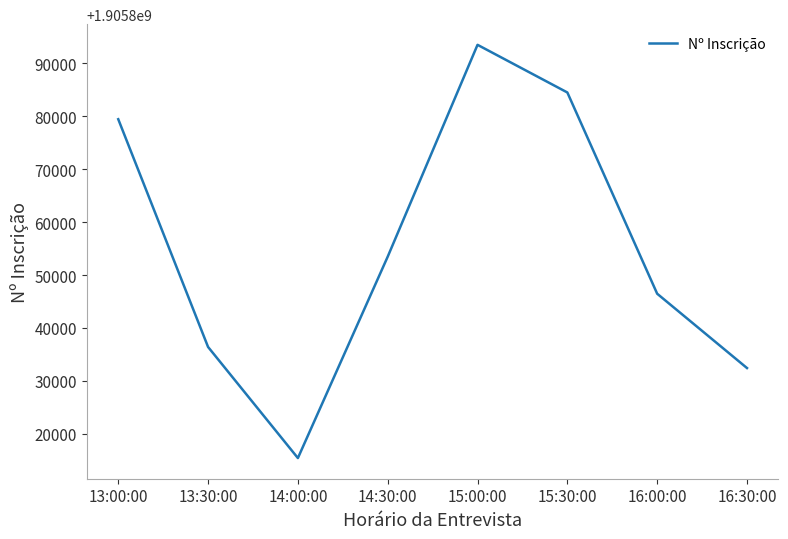

Rank the categories by value from lowest to highest.

14:00:00, 16:30:00, 13:30:00, 16:00:00, 14:30:00, 13:00:00, 15:30:00, 15:00:00